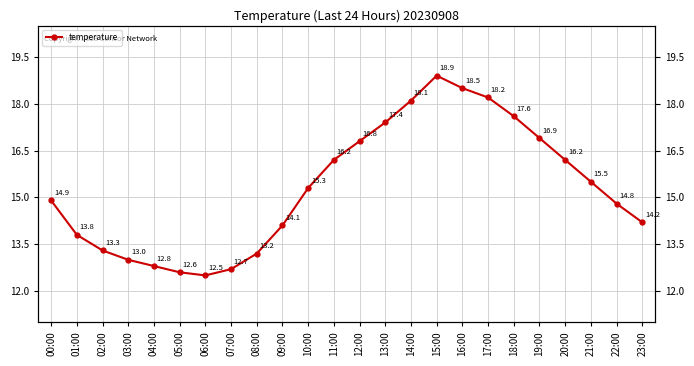

How many data points does each series have?

24